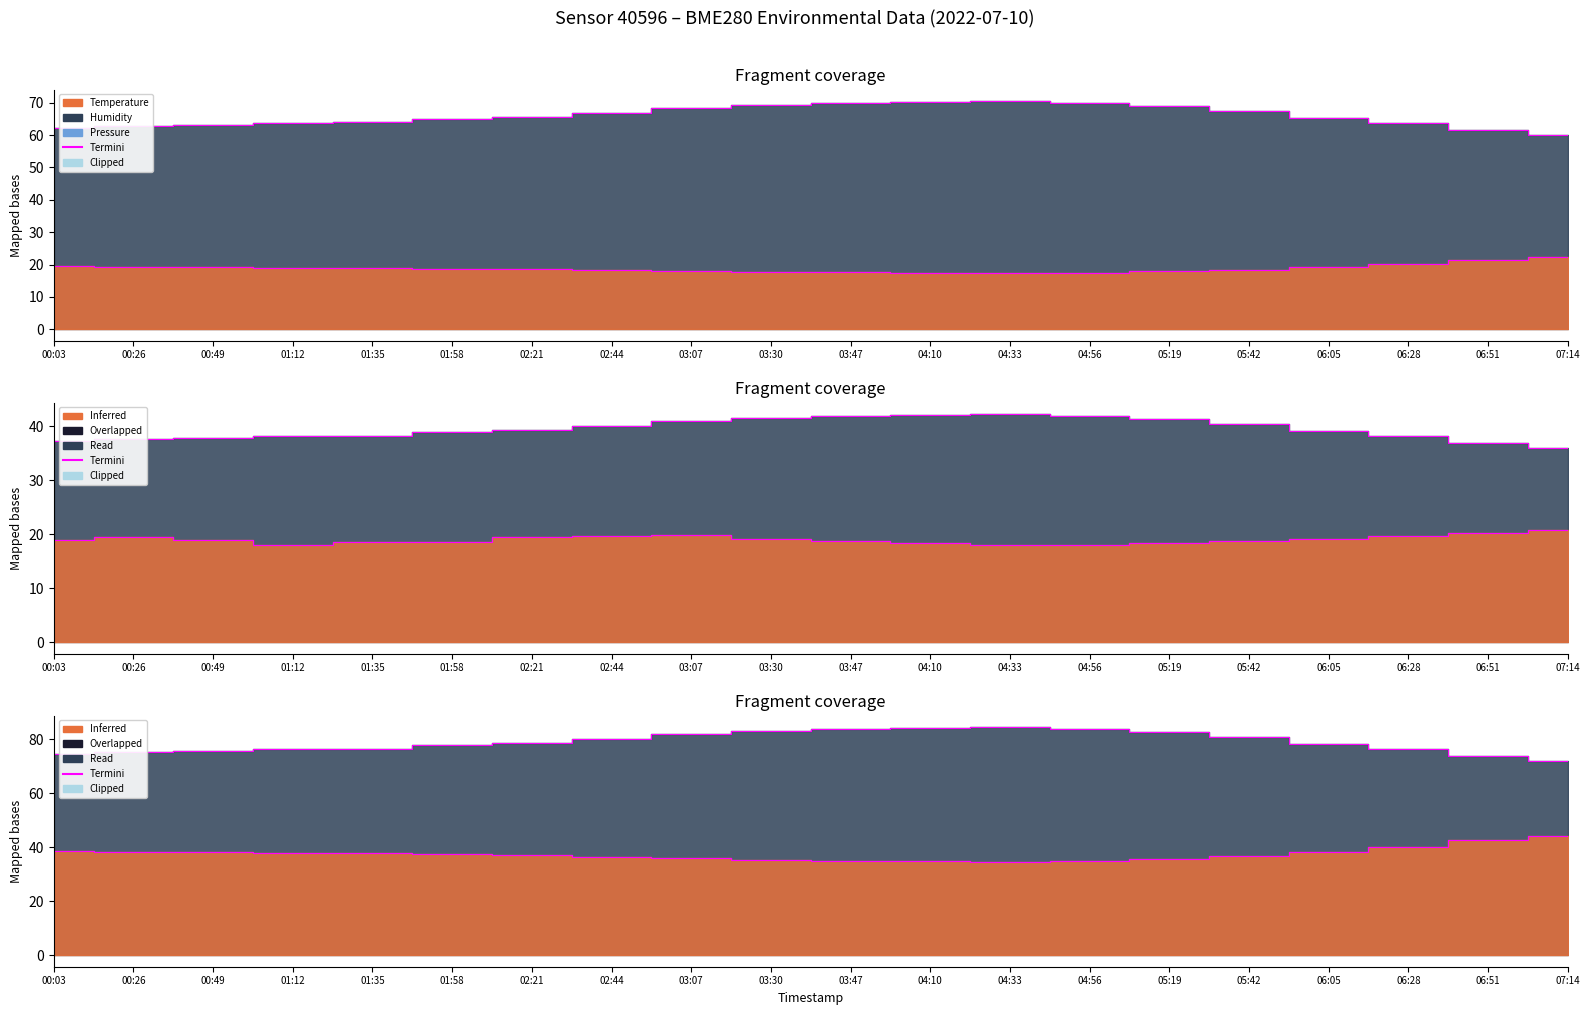

Between 06:28 and 01:35, which is larger?

06:28